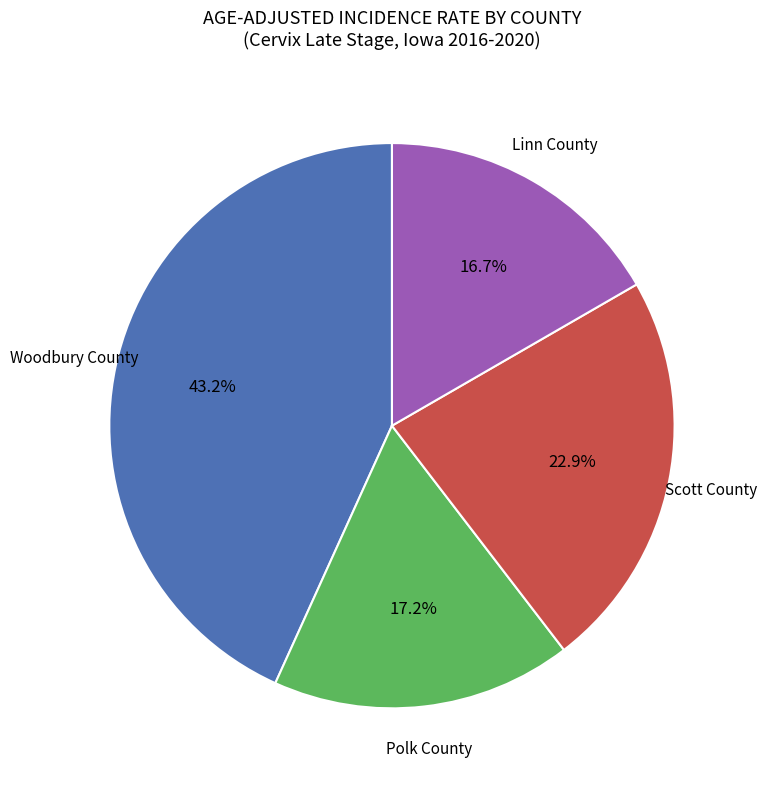

How many segments does this pie chart have?

4